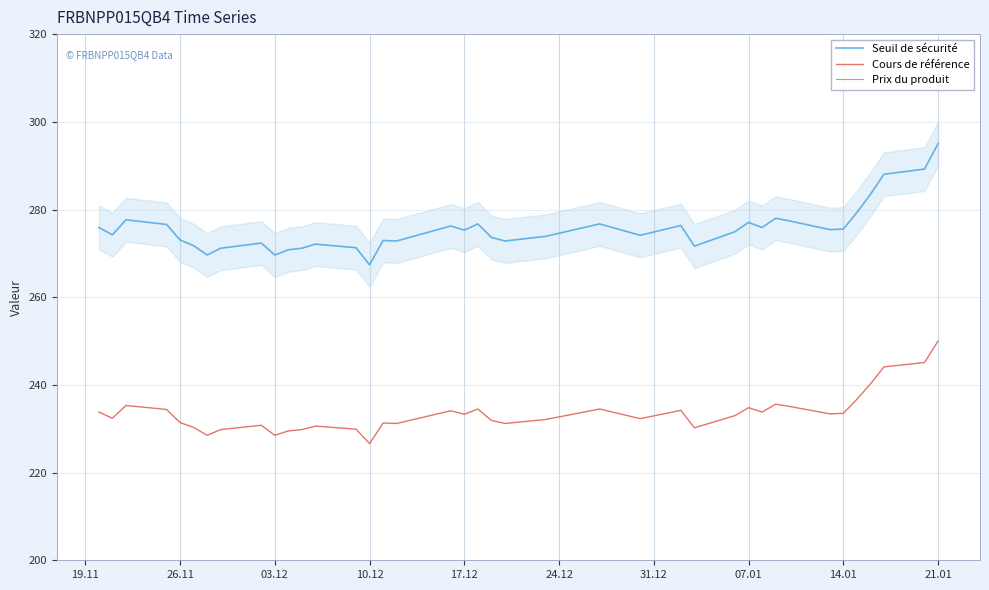

Which category has the highest value in the Seuil de sécurité series?

21.01